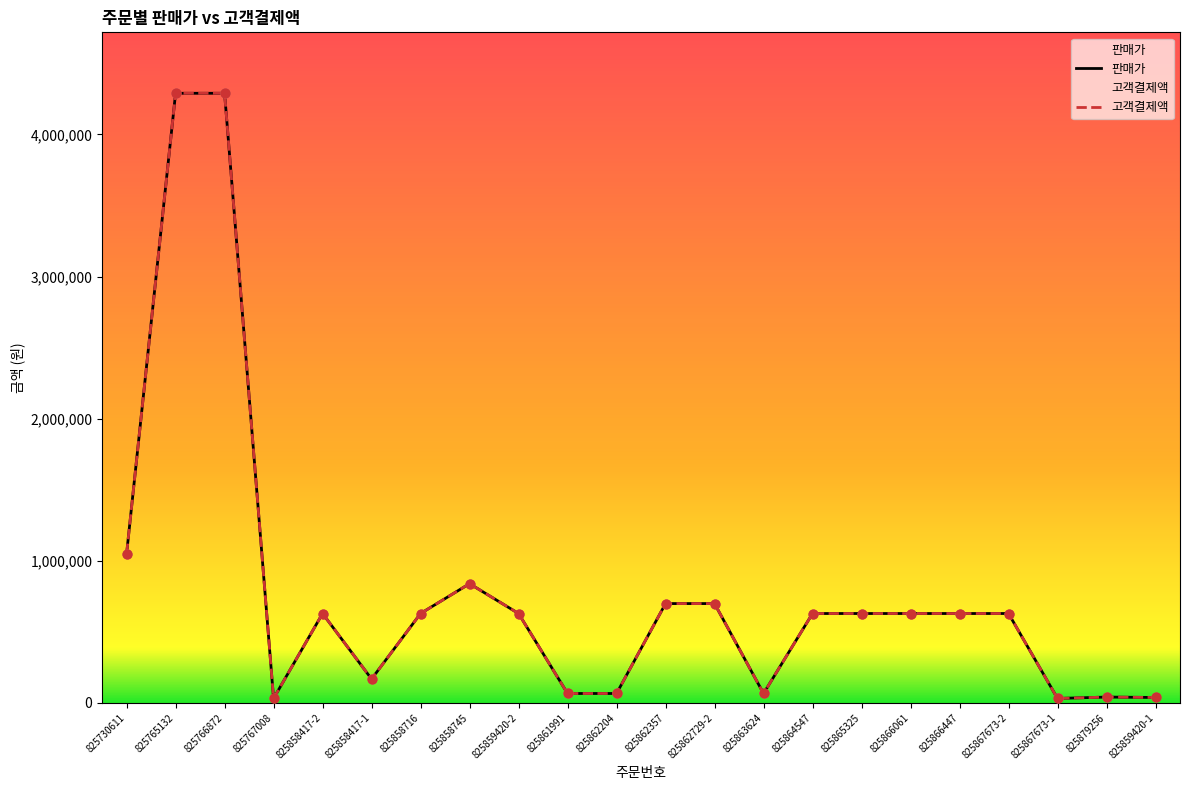

Which series contains the lowest Y value?

판매가